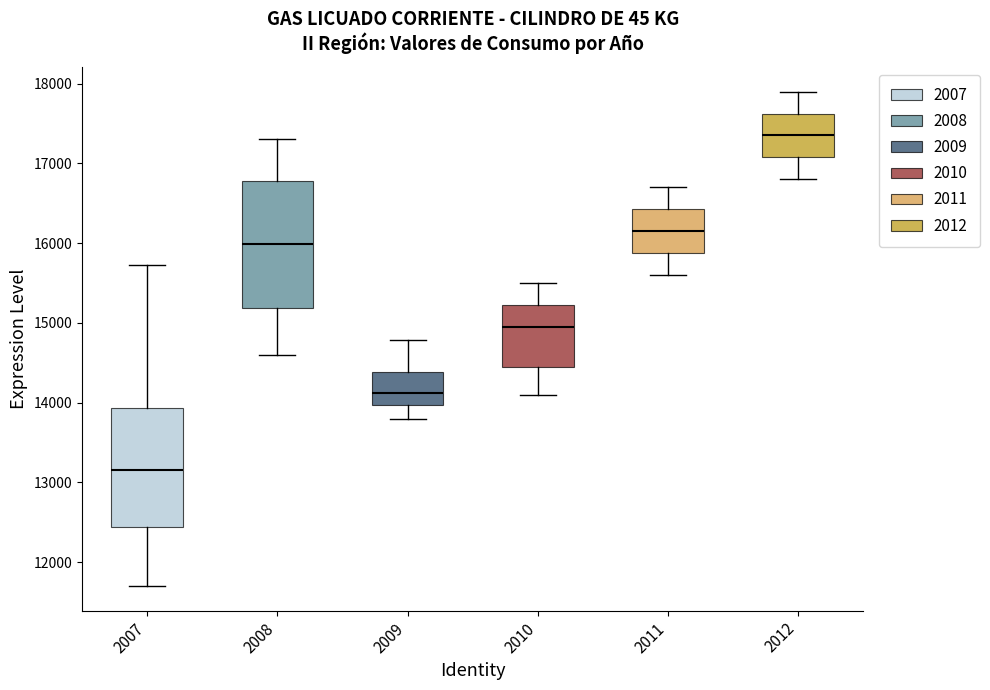

Where is the lower edge of the box at x = 2010 on the y-axis? The values are not printed on the chart, so give them approximately, as read against the axis.

14500